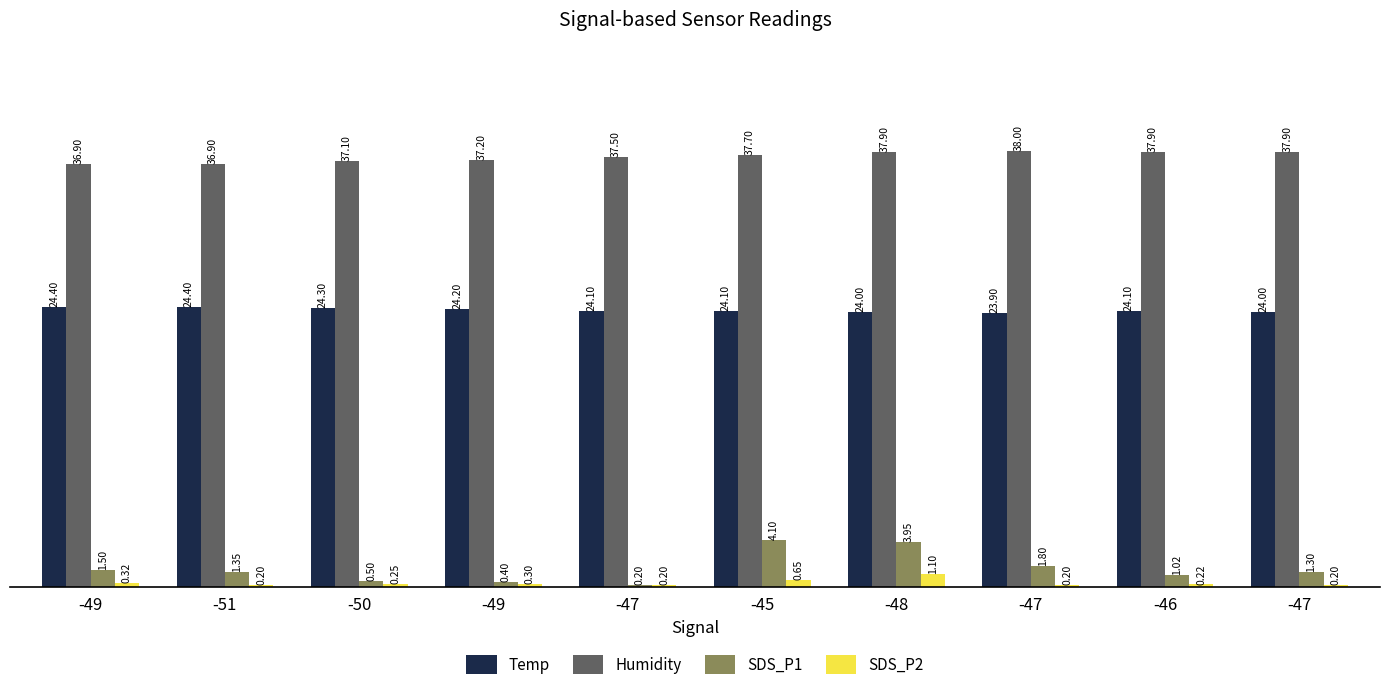

What is the average value of the Temp series?

24.1